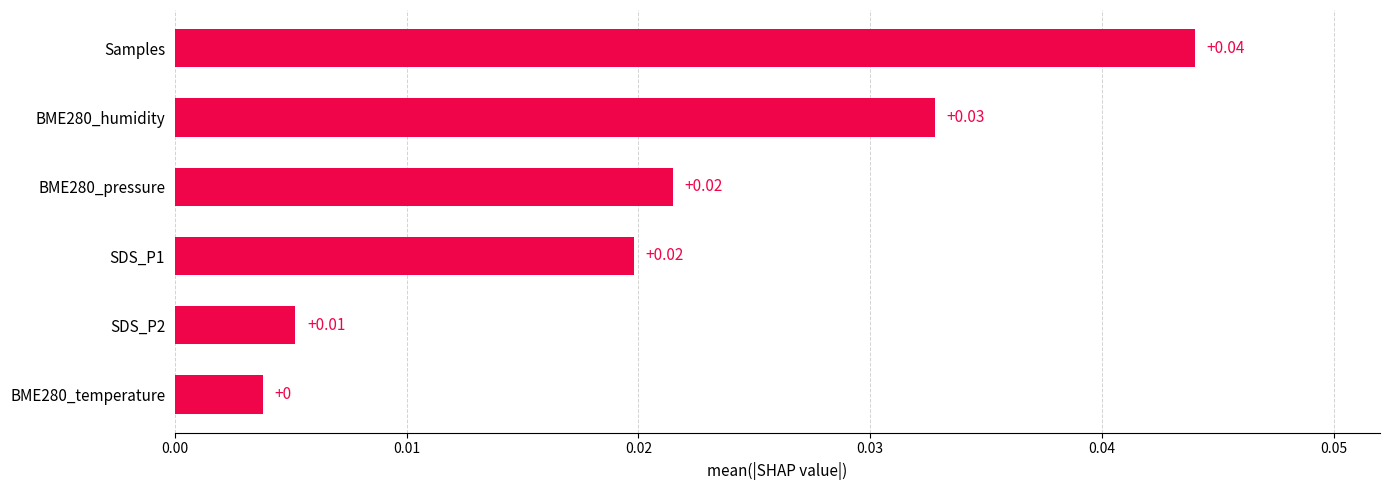

Which label corresponds to the largest value in the chart?

Samples